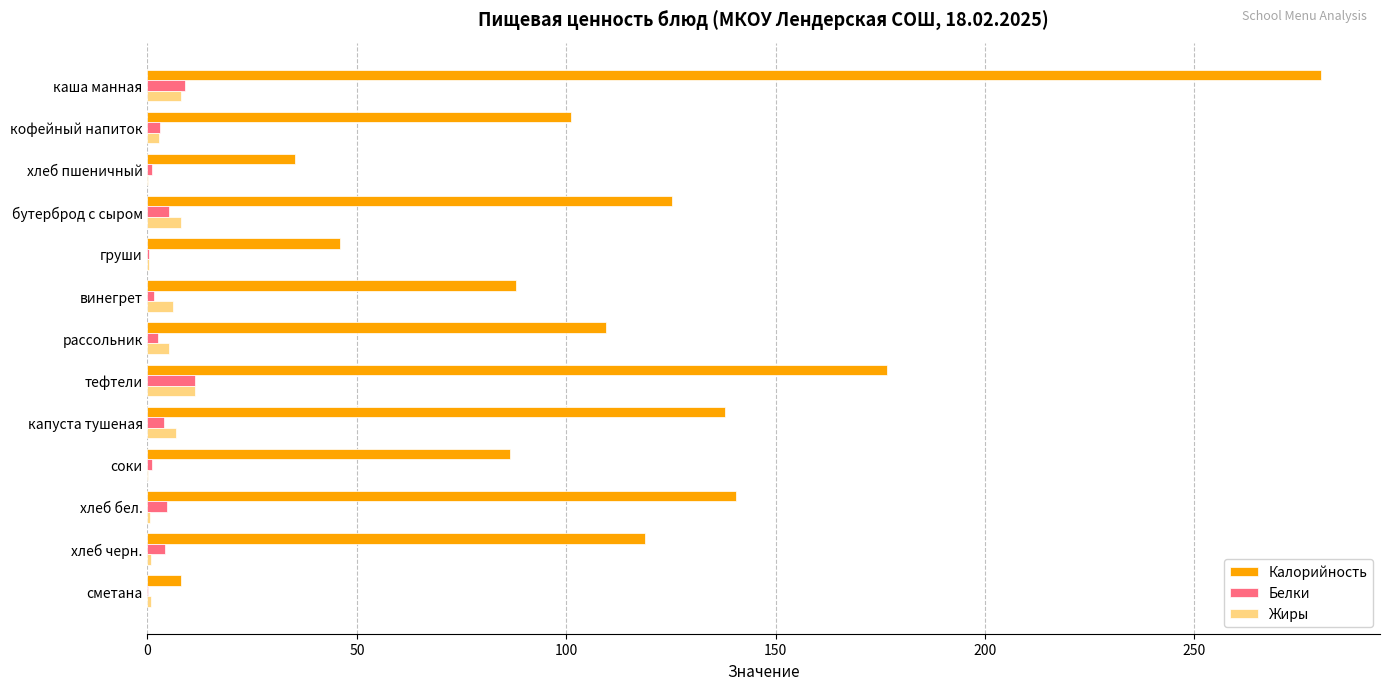

Between тефтели and соки, which series saw the biggest shift?

Калорийность